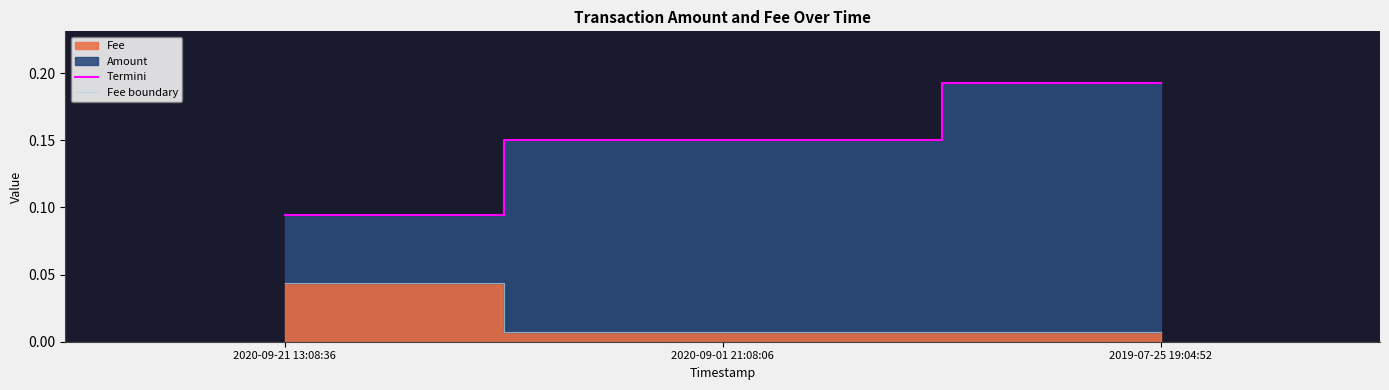

Reading left to right, transcribe all the data shown in this chart.

Termini: 2020-09-21 13:08:36=0.1	2020-09-01 21:08:06=0.1	2019-07-25 19:04:52=0.2
Fee boundary: 2020-09-21 13:08:36=0.0	2020-09-01 21:08:06=0.0	2019-07-25 19:04:52=0.0